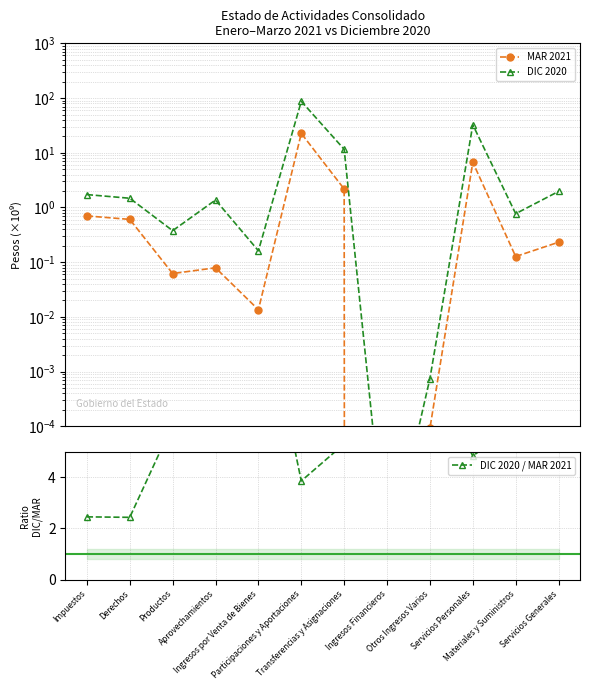

Is the value of MAR 2021 at Productos greater than the value of DIC 2020 / MAR 2021 at Otros Ingresos Varios?

No